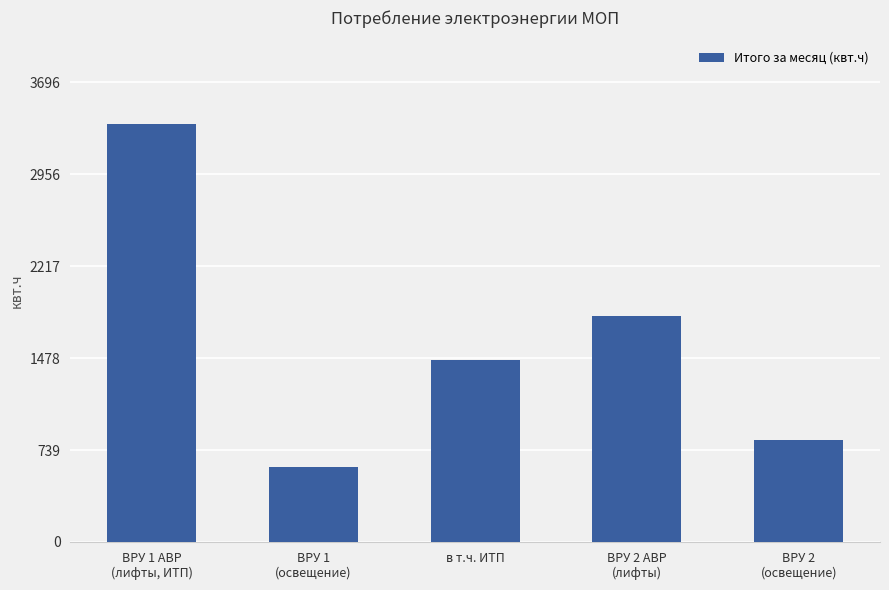

How many data points are less than 1459?

2